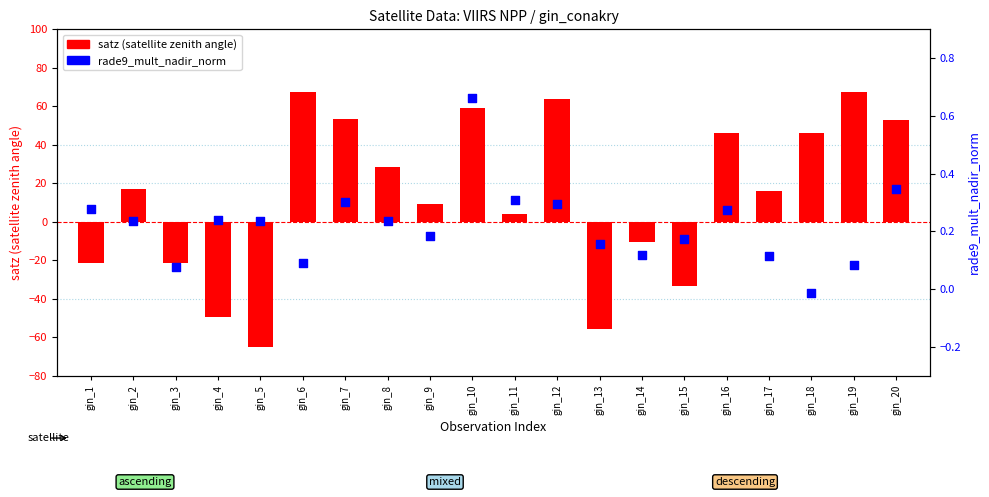

What are all the series names shown in the legend?

satz, rade9_mult_nadir_norm